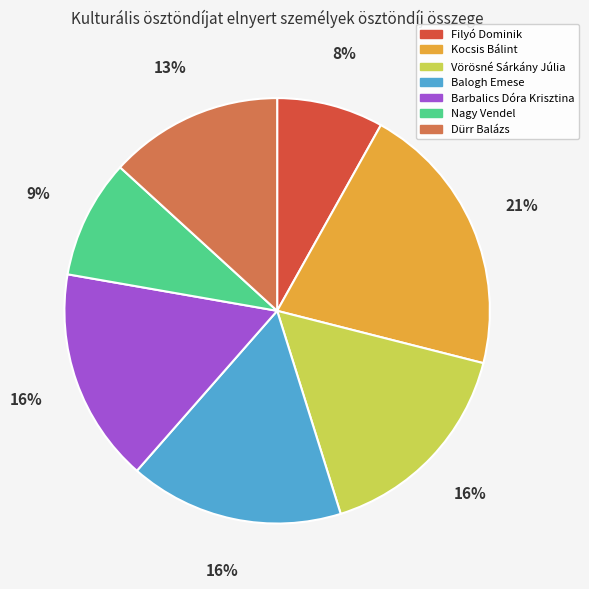

To the nearest percent, what percentage of the pie is Vörösné Sárkány Júlia?

16%